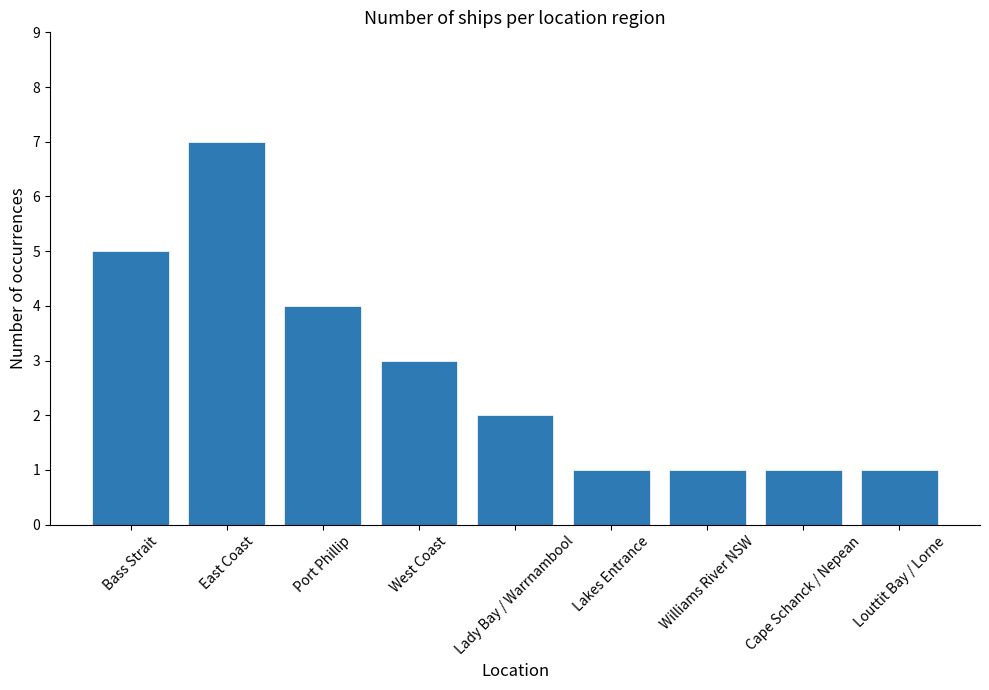

How many data points are less than 2?

4